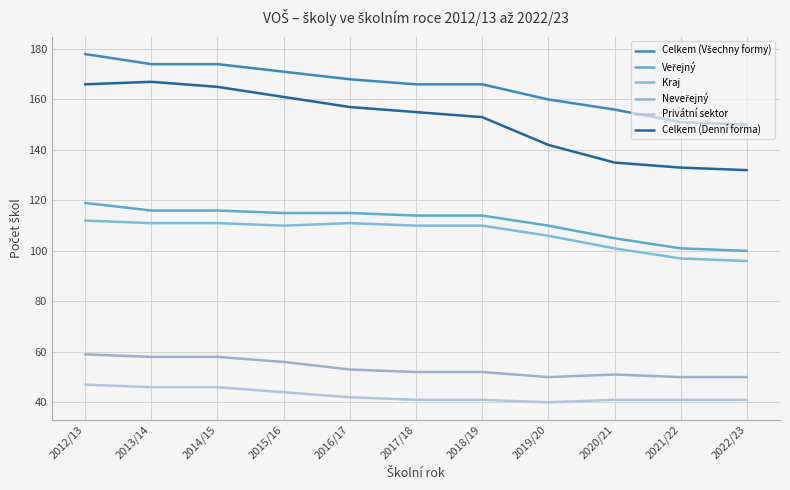

True or false: Celkem (Všechny formy) has more than 0 points higher than both neighbors.

False